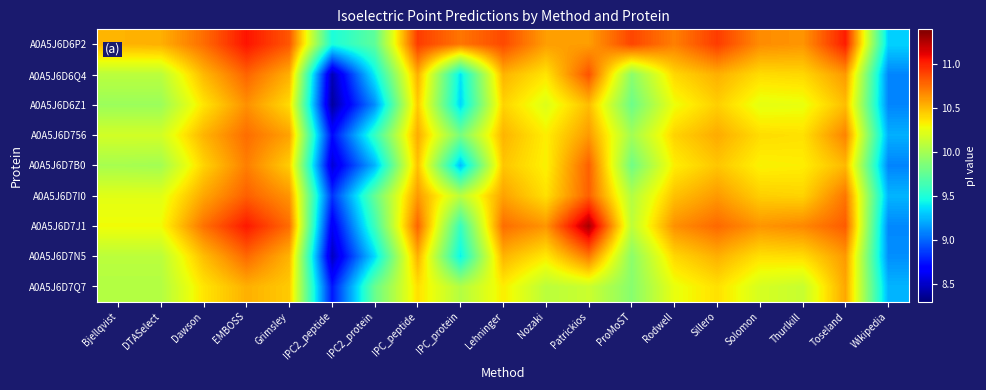

How many distinct data groups are displayed?

9